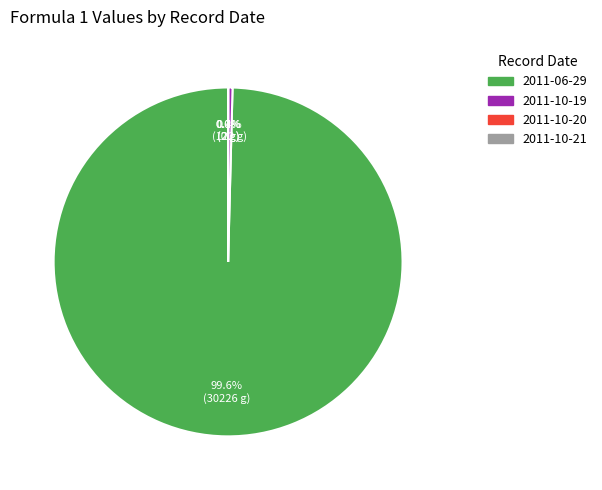

Which category accounts for the majority?

2011-06-29